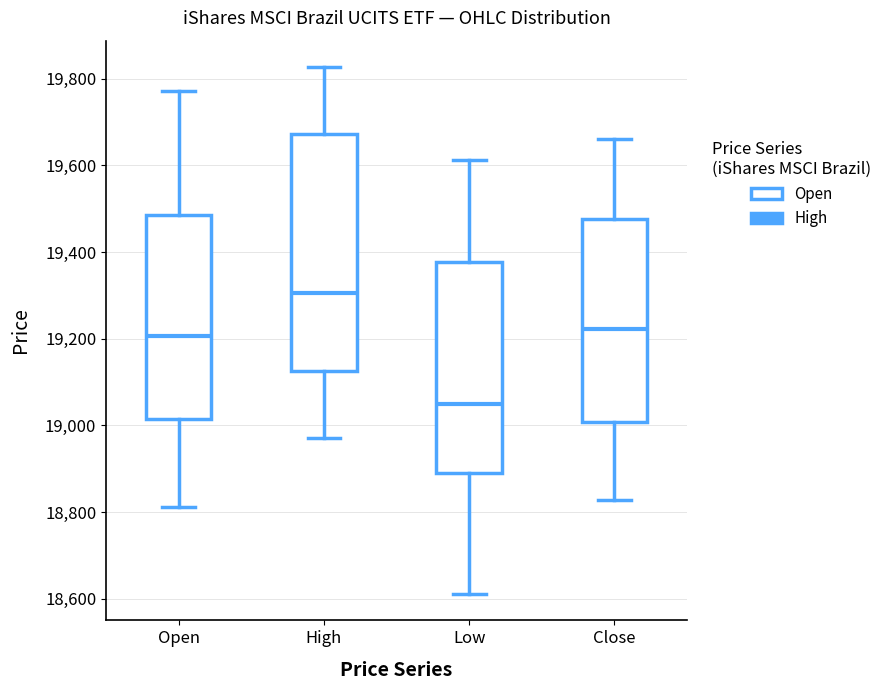

Reading left to right, transcribe this box plot: for each box, give where its median line is, the range the box spans, and where its two whiskers end, as read against the y-axis. The values are not printed on the chart, so give them approximately, as read against the axis.

Open: median 19200, box 19020 to 19480, whiskers 18820 to 19780
High: median 19300, box 19120 to 19680, whiskers 18980 to 19820
Low: median 19060, box 18900 to 19380, whiskers 18620 to 19620
Close: median 19220, box 19000 to 19480, whiskers 18820 to 19660